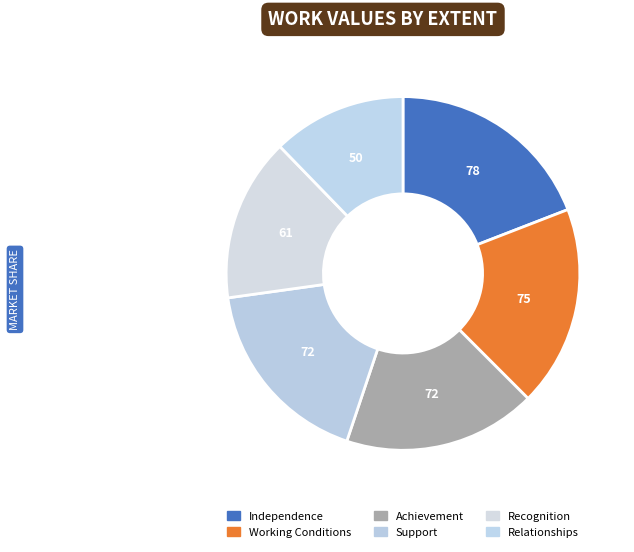

How many segments does this pie chart have?

6